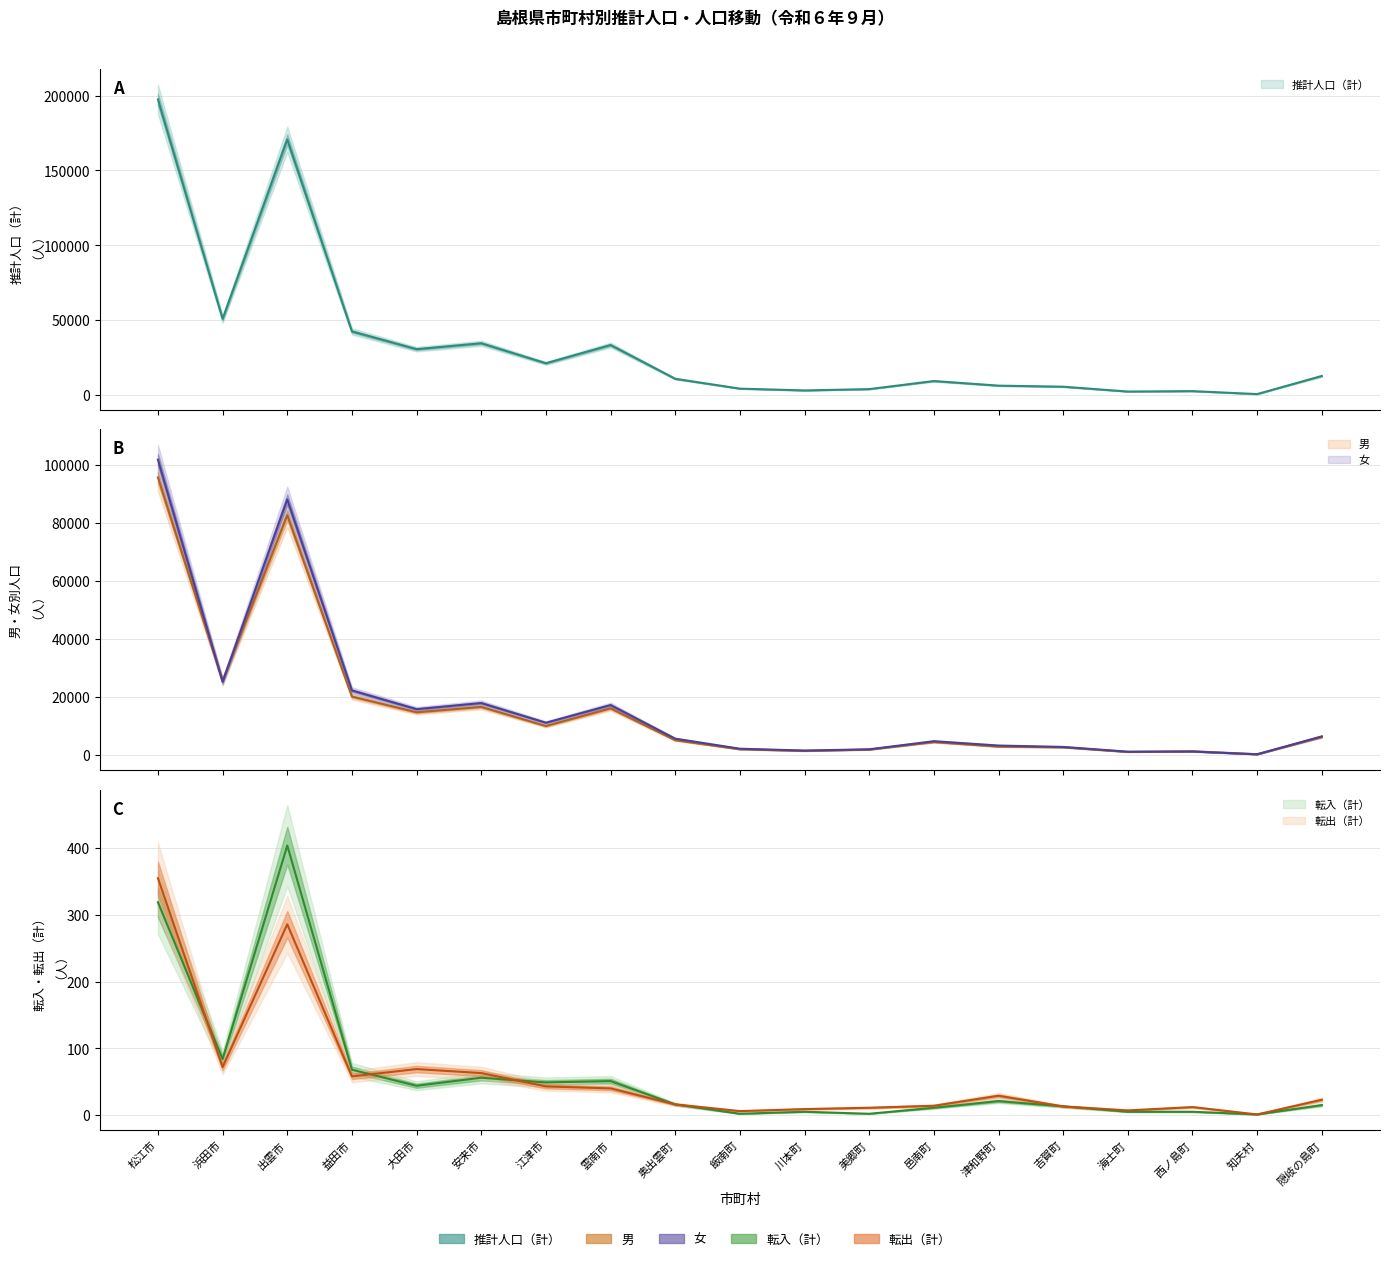

Which category has the highest value in the 男 series?

松江市